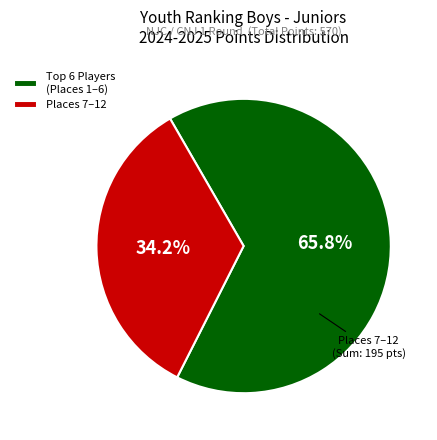

To the nearest percent, what is the difference between the largest and smallest slice percentages?

32%